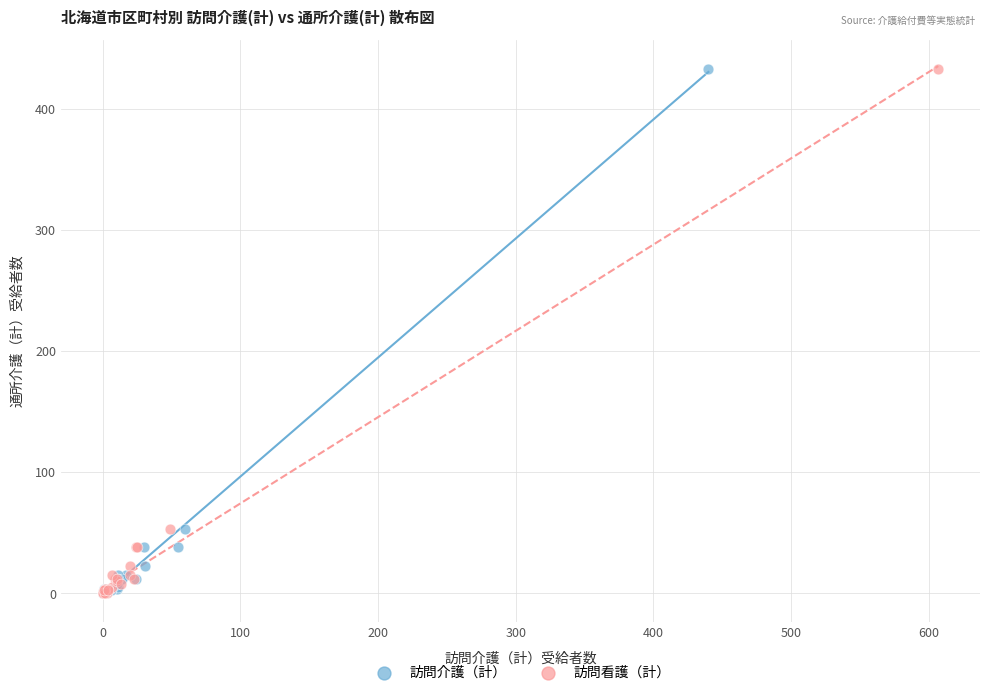

What are all the series names shown in the legend?

訪問介護（計）, 訪問看護（計）